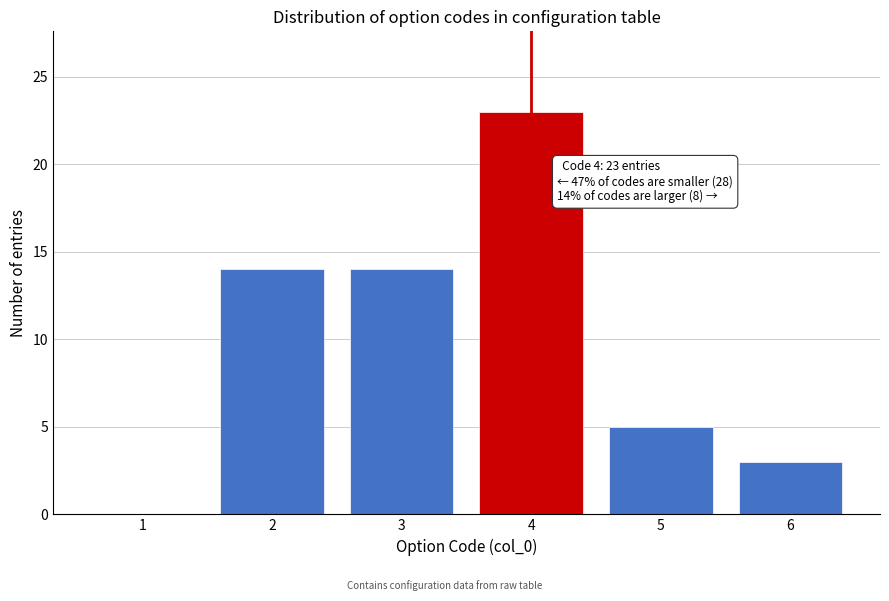

Reading left to right, transcribe all the data shown in this chart.

1=0	2=14	3=14	4=23	5=5	6=3